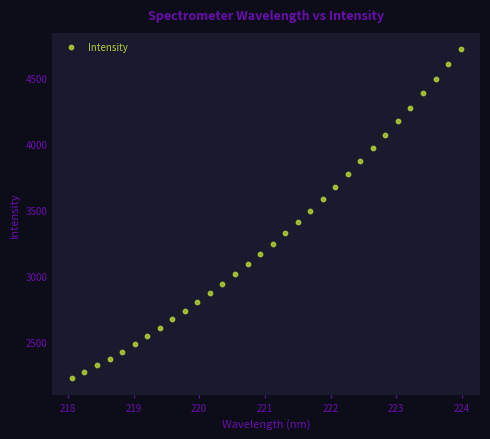

What is the range of X values (max minus min)?

5.9